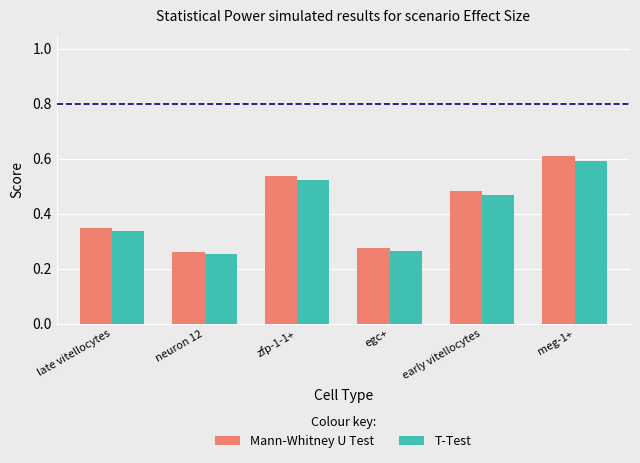

Which series has the largest range (max minus min)?

Mann-Whitney U Test